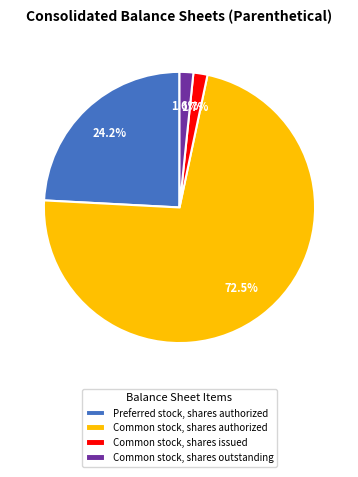

What is the ratio of the value at Preferred stock, shares authorized to the value at Common stock, shares authorized?

0.3